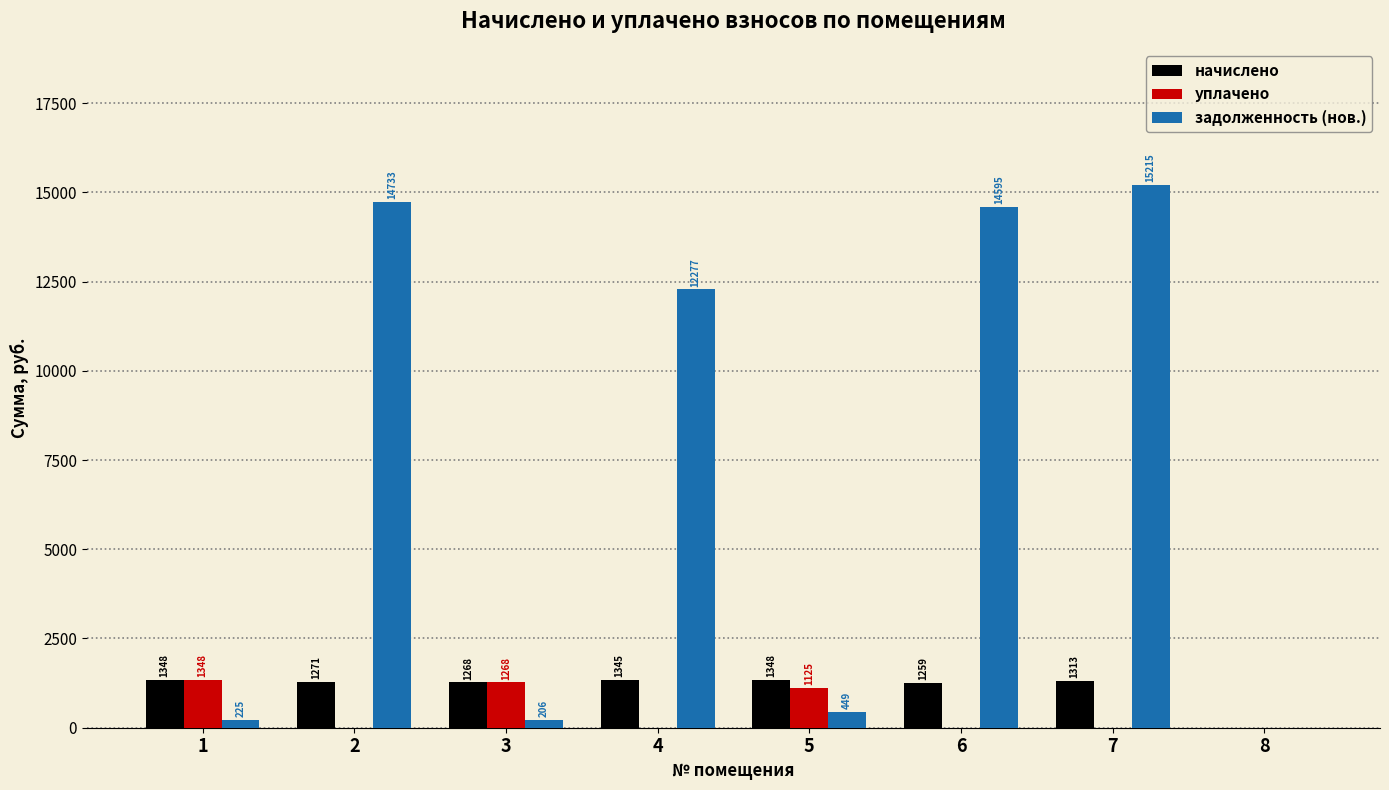

The начислено series shows 1972.6 at 3. True or false?

False